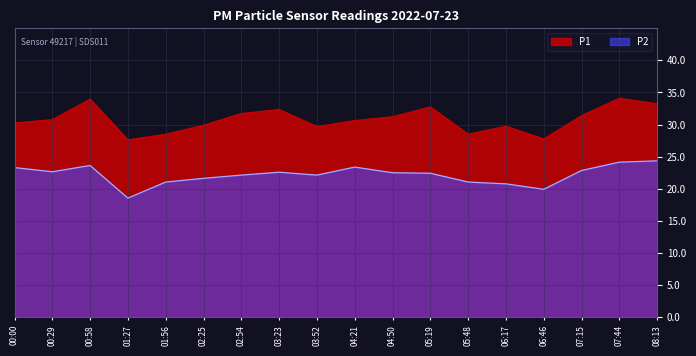

List the series in order of their overall mean, highest first.

P1, P2